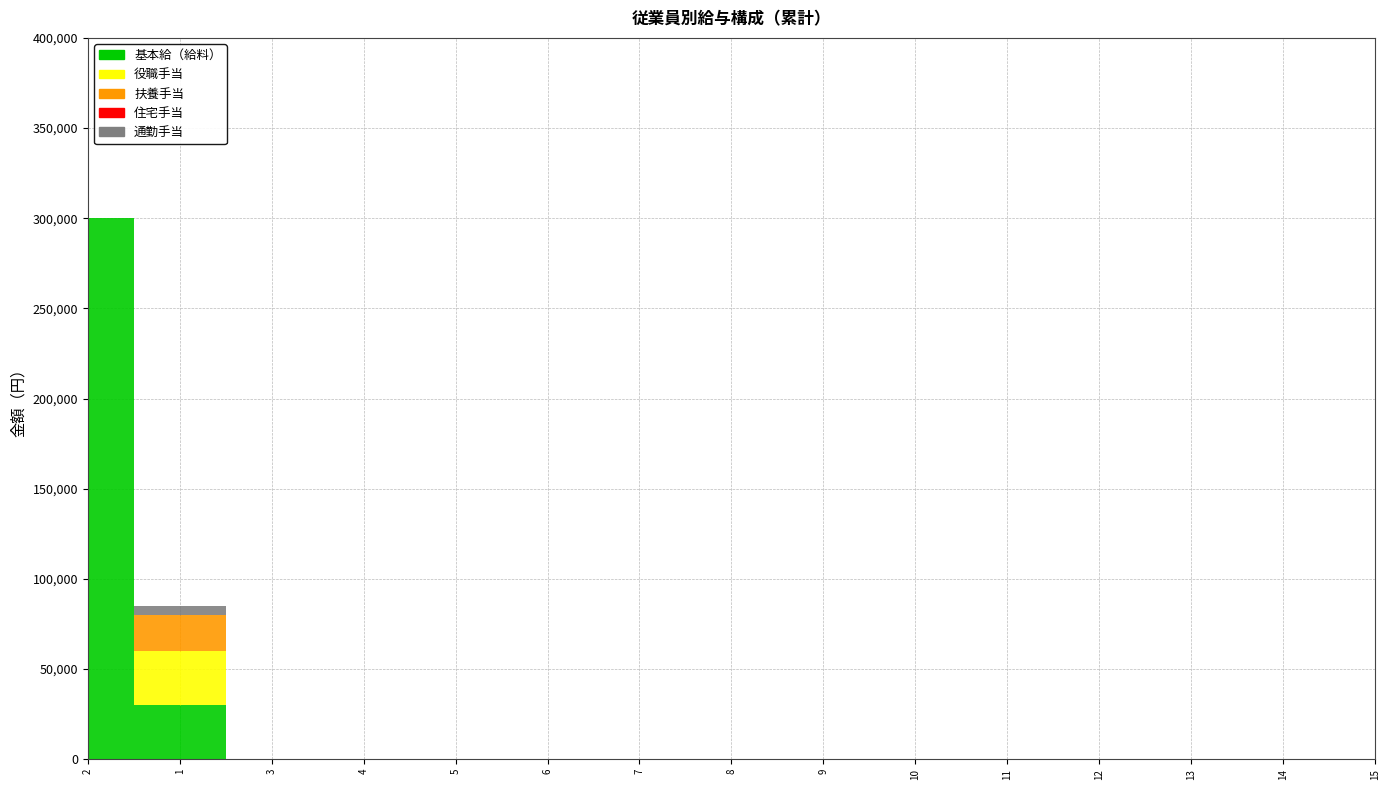

Which series has the widest spread of values?

基本給（給料）